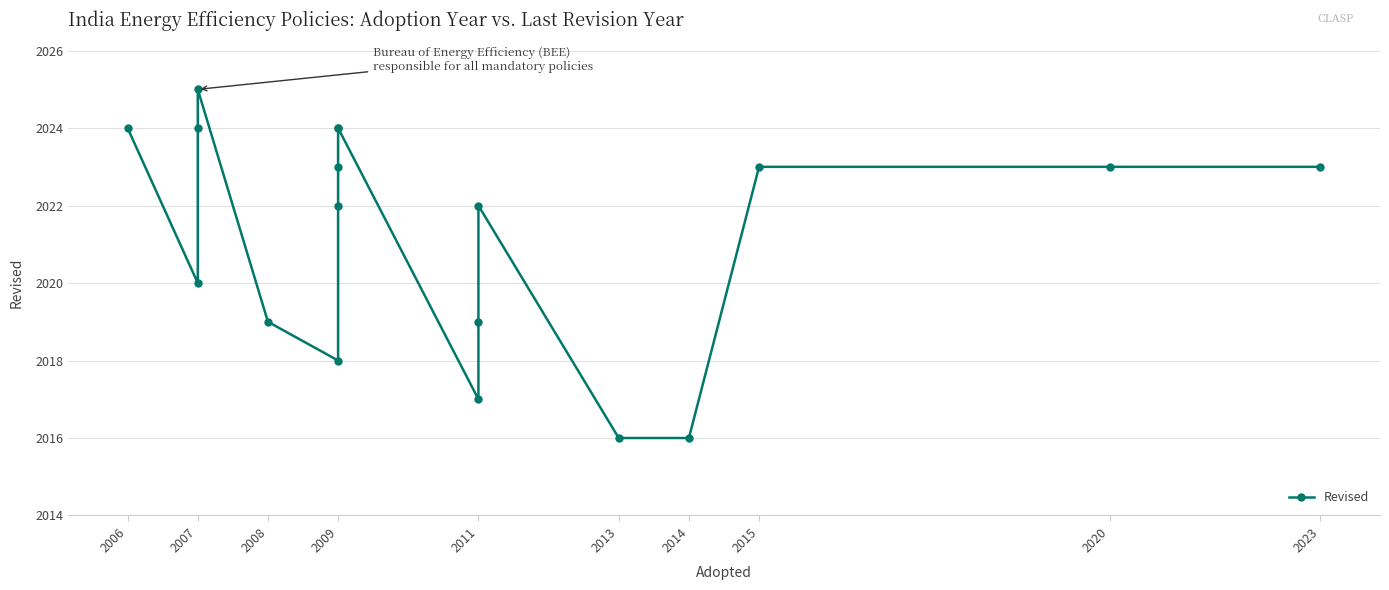

Count the number of categories in the chart.

18